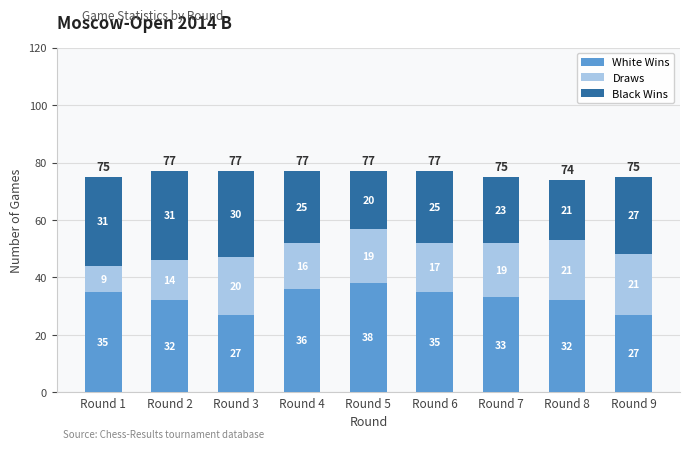

What is the difference between the maximum and minimum values in the White Wins series?

11